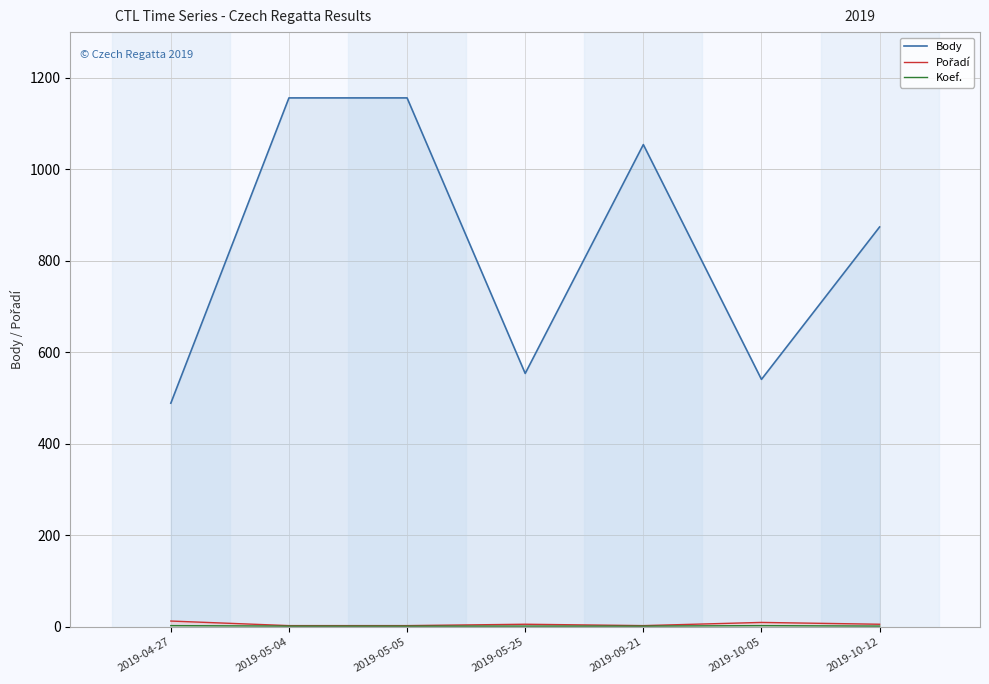

At 2019-05-05, list the series in order from smallest to largest.

Koef., Pořadí, Body